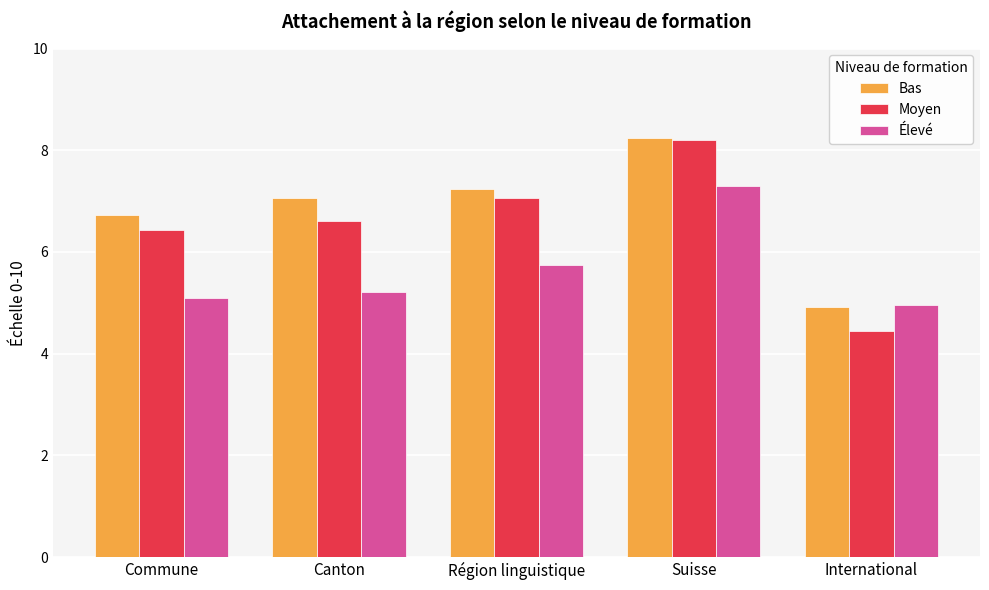

What is the lowest value of the Bas series?

4.9